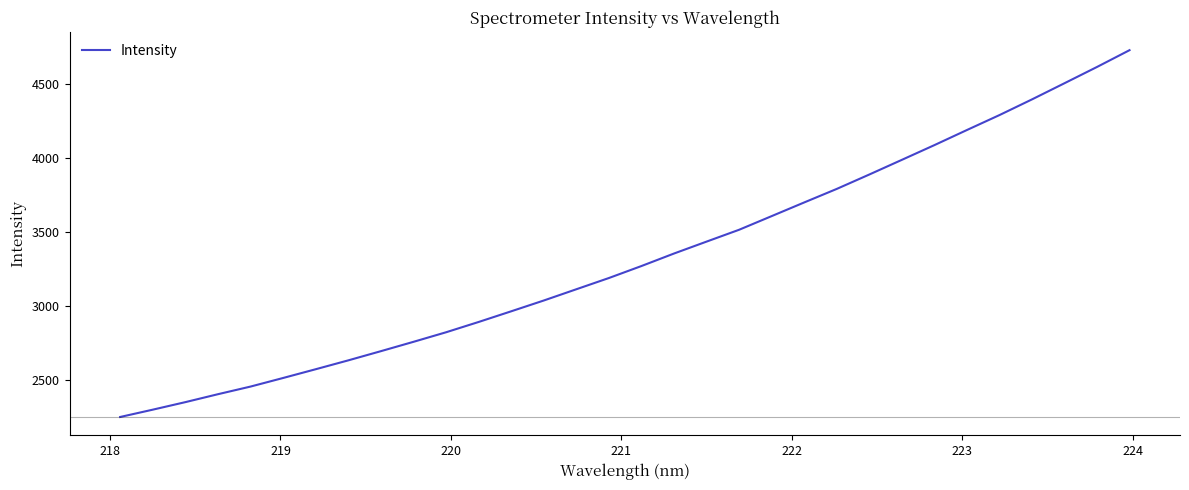

How many lines are shown in the chart?

1